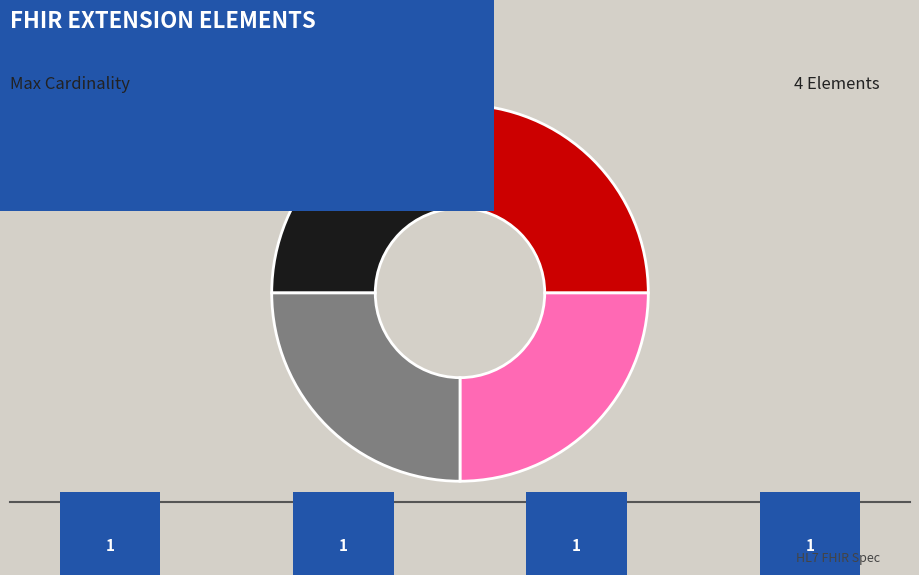

Does any single category account for the majority?

No